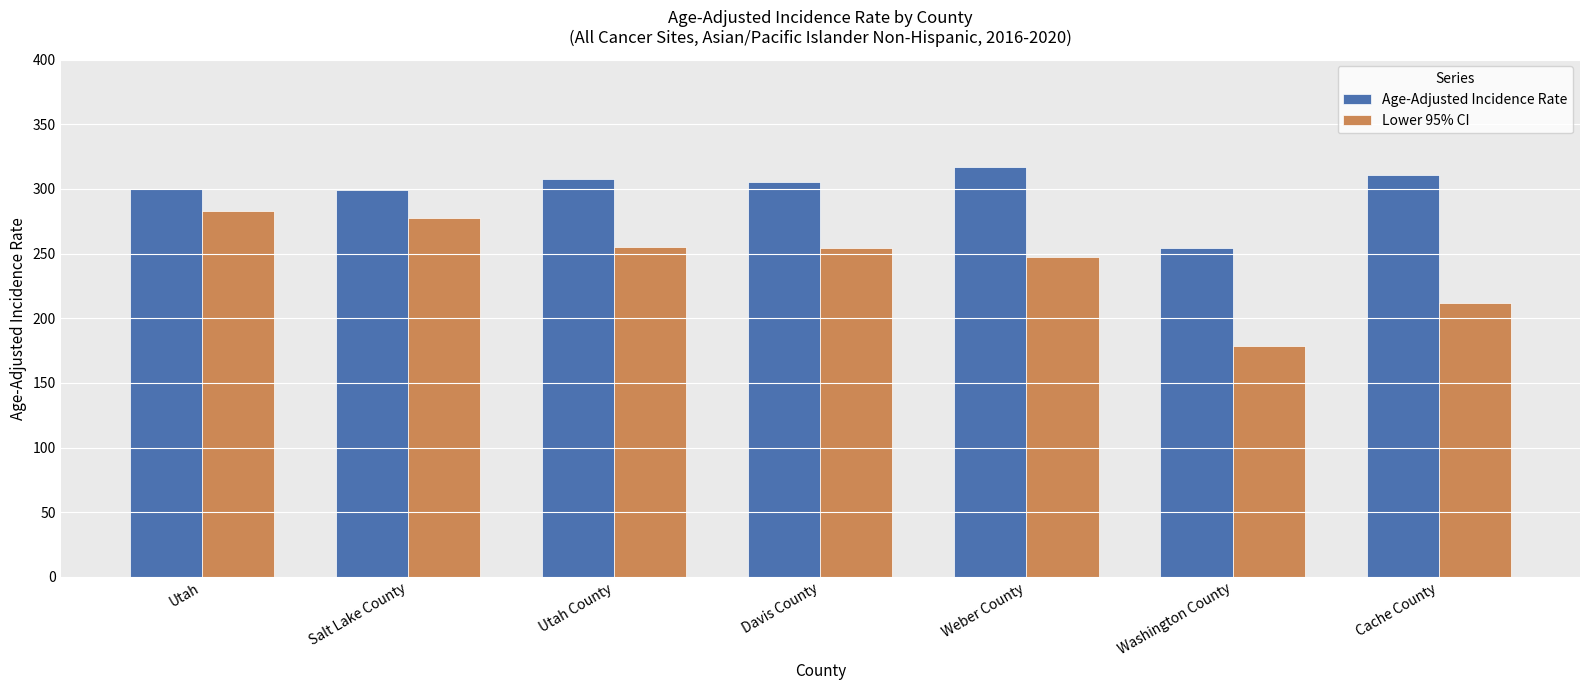

What are all the series names shown in the legend?

Age-Adjusted Incidence Rate, Lower 95% CI